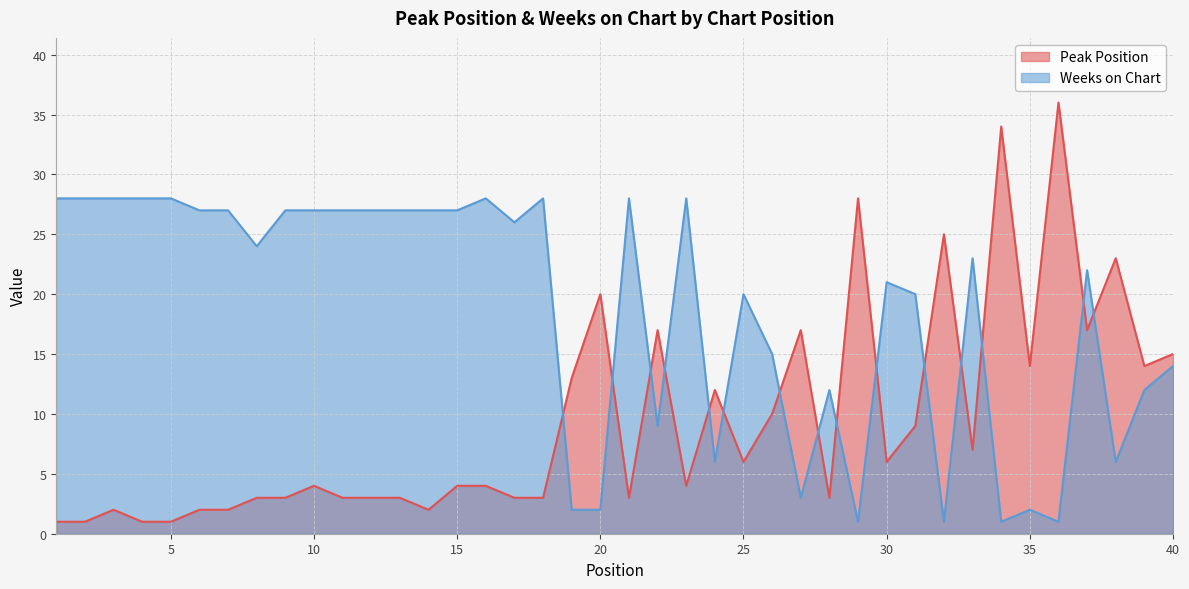

In Weeks on Chart, how many points are higher than both neighbors (excluding endpoints)?

10